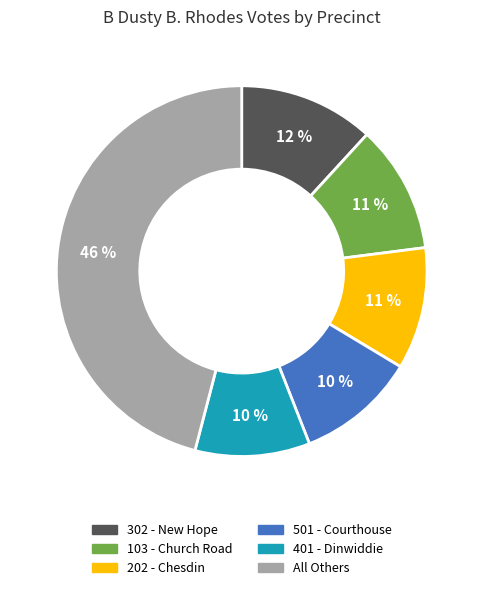

Do 103 - Church Road and 302 - New Hope together represent more than half of the pie?

No